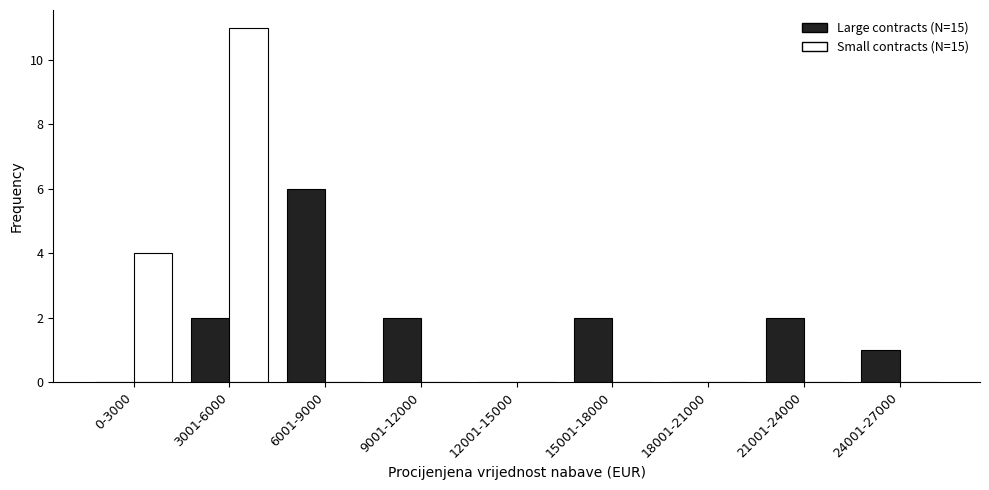

What is the maximum value shown in the chart?

11